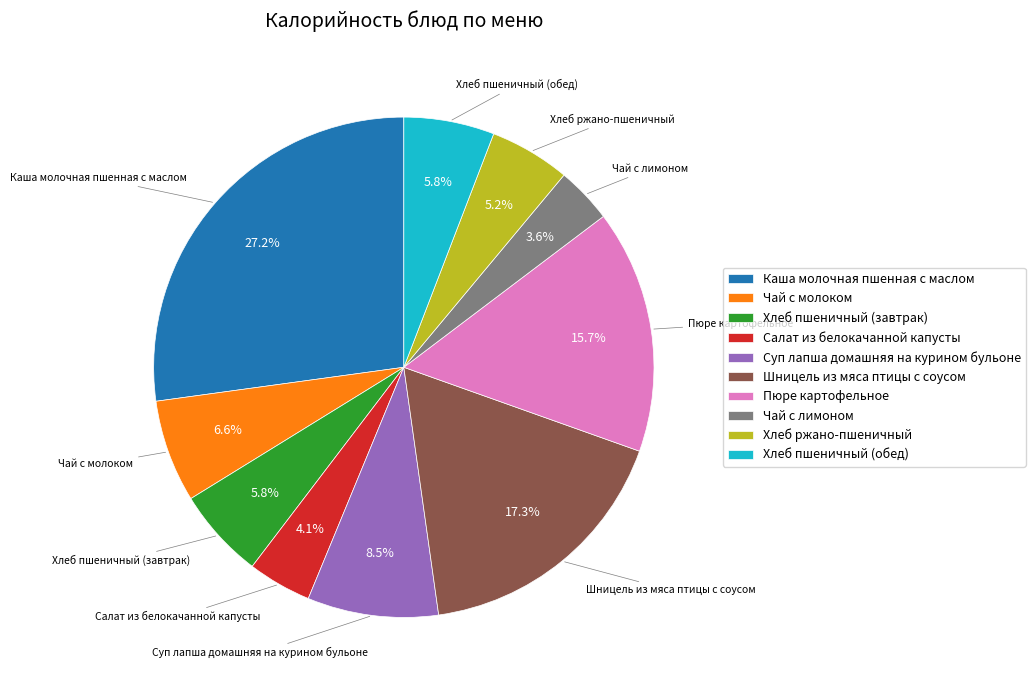

Is it true that Хлеб ржано-пшеничный is 1% of the pie?

False